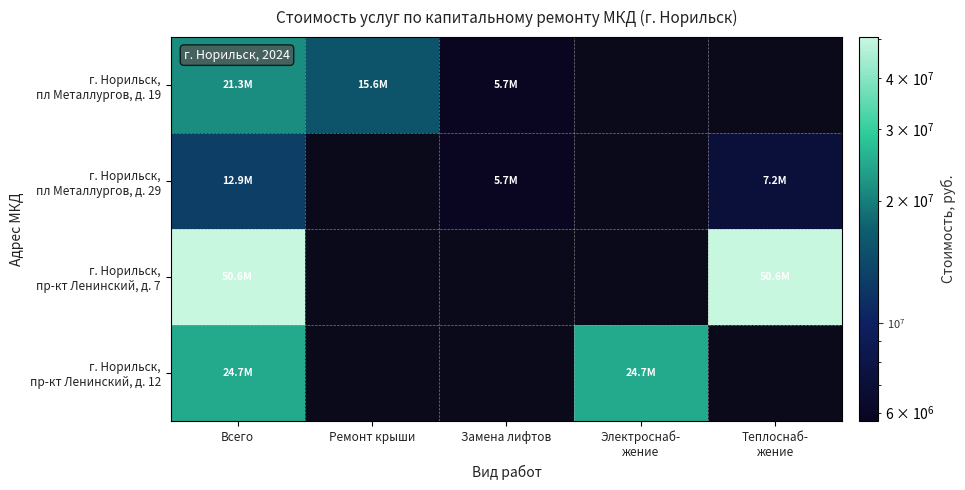

Is it true that г. Норильск, пр-кт Ленинский, д. 7 equals 27547912.8 at Всего?

False